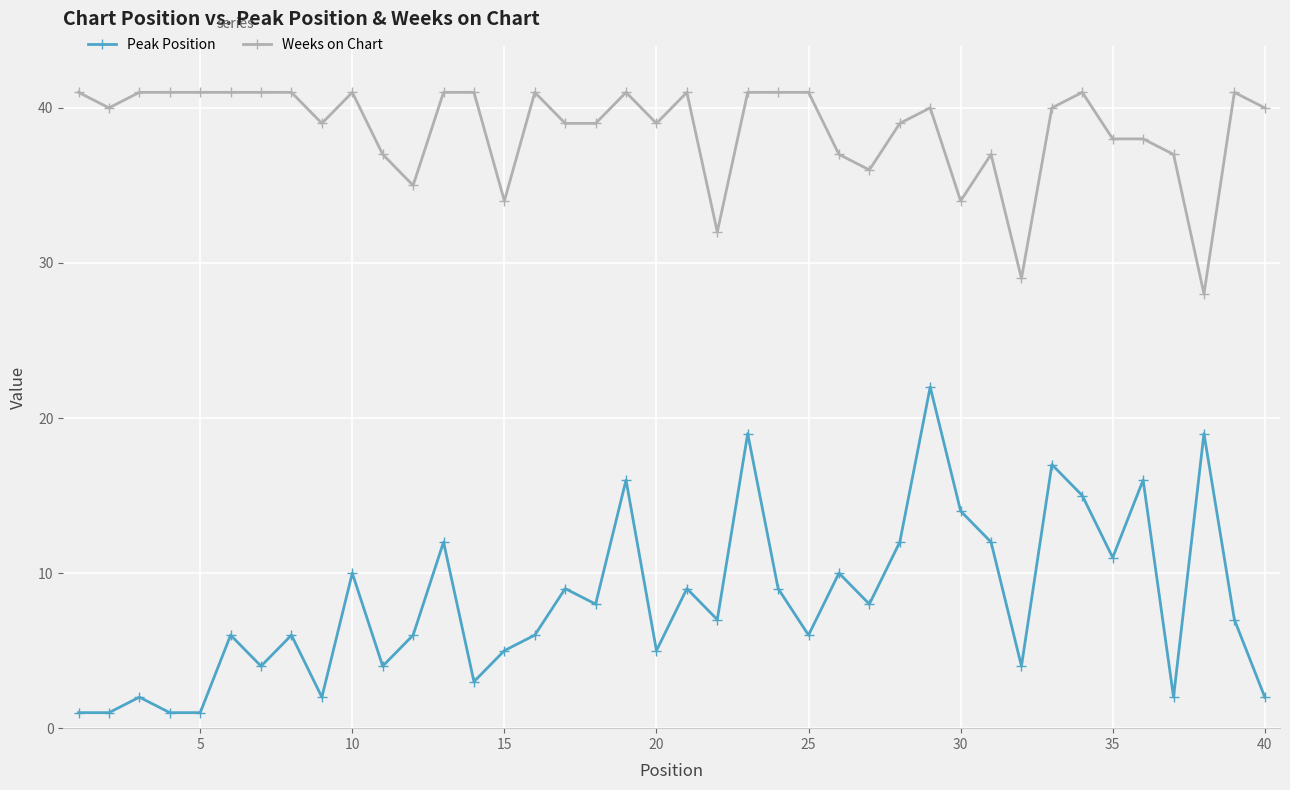

List the series in order of their peak value, lowest first.

Peak Position, Weeks on Chart